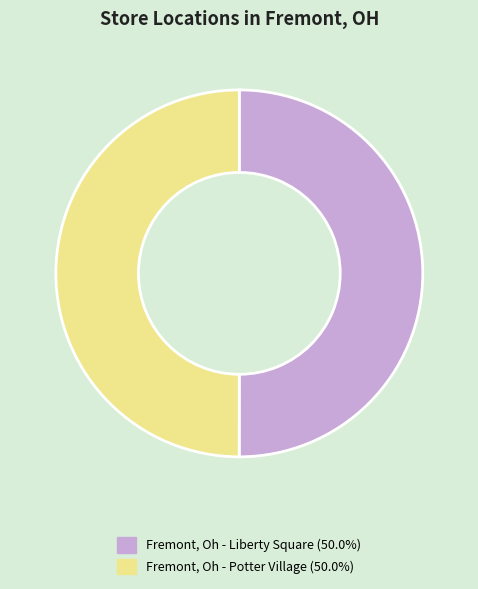

Is the sum of Fremont, Oh - Liberty Square (50.0%) and Fremont, Oh - Potter Village (50.0%) greater than half?

Yes